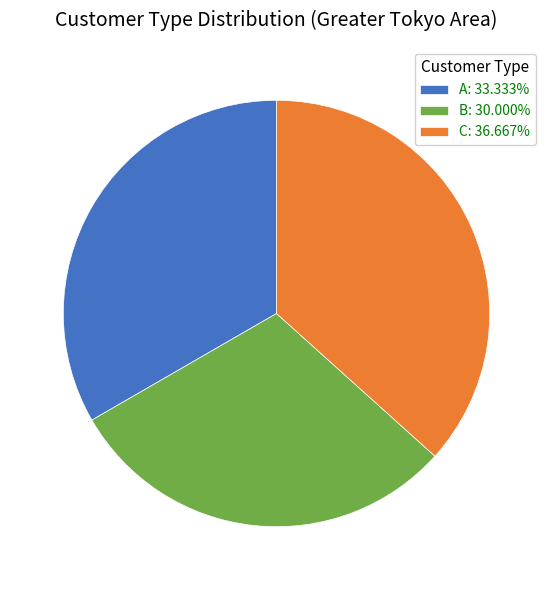

Is there any slice that represents more than half of the pie?

No